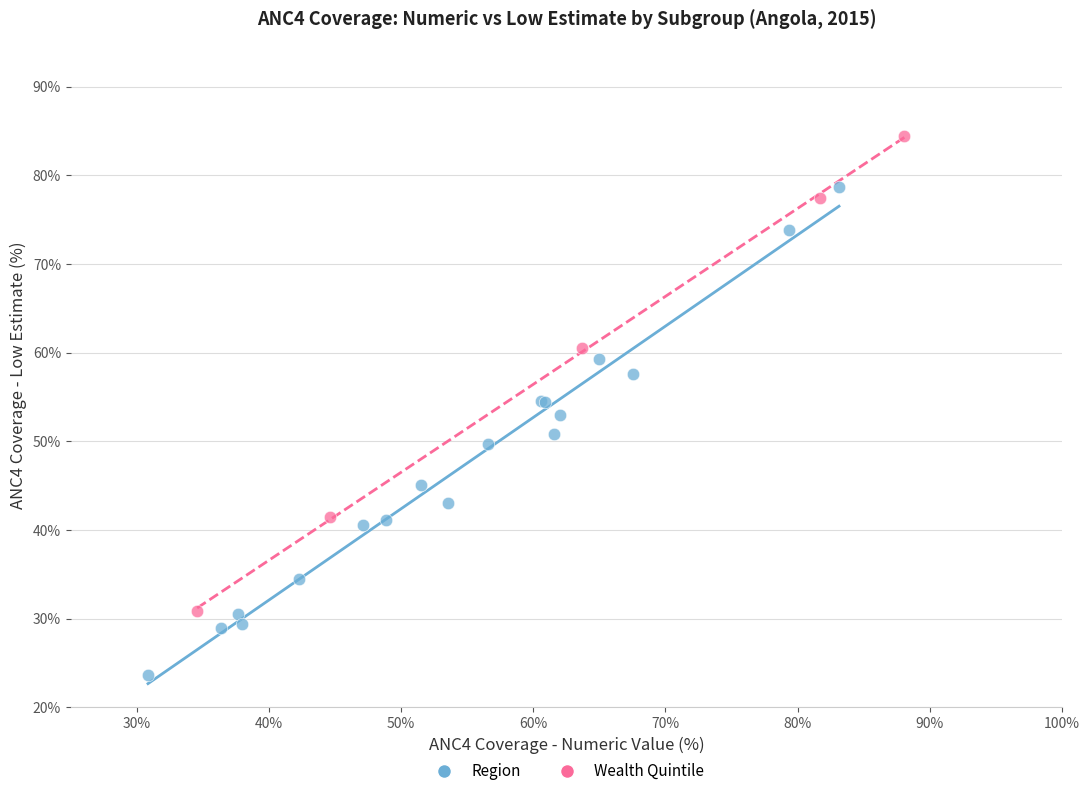

Which series contains the highest Y value?

Wealth Quintile